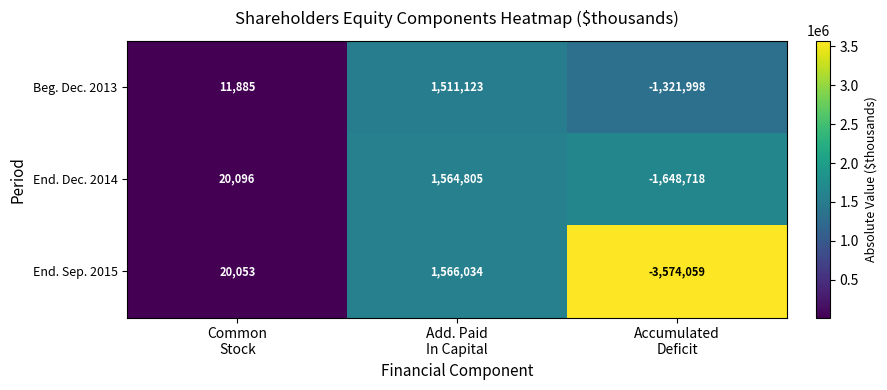

What is the total value across all series at Common
Stock?

52034